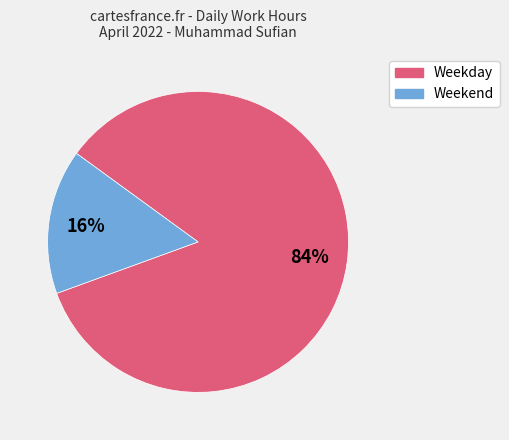

To the nearest percent, what is the average slice percentage?

50%